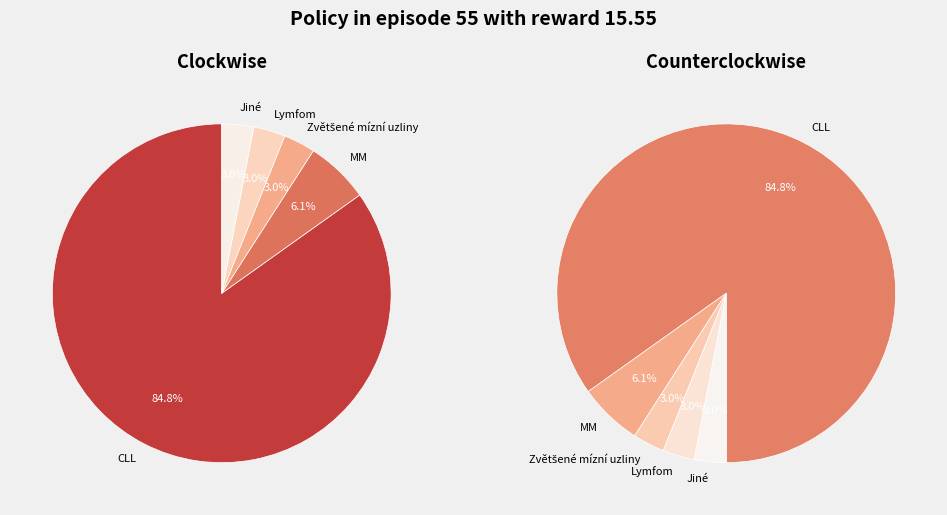

How many segments does this pie chart have?

5